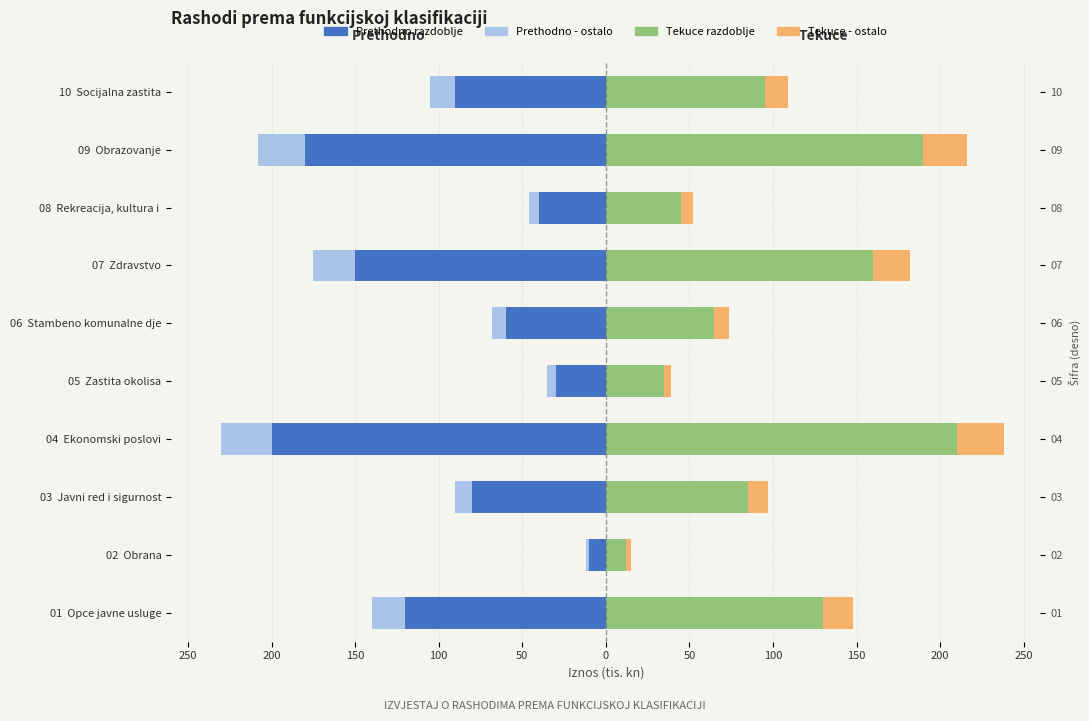

Is the value of Tekuce razdoblje at 09 Obrazovanje greater than the value of Tekuce - ostalo at 07 Zdravstvo?

Yes